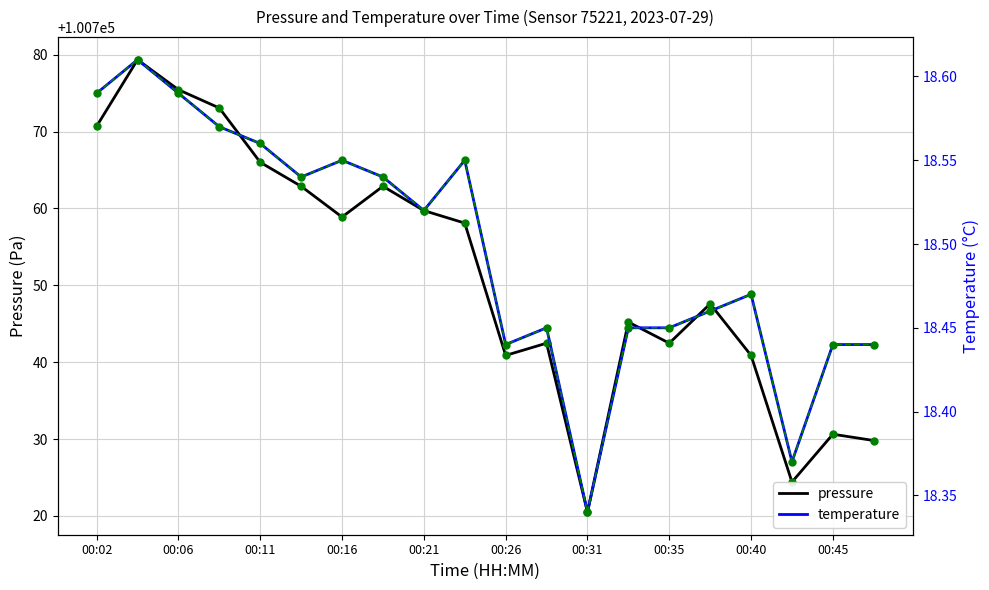

What is the difference between the second highest and minimum values in the temperature (dashed) series?

0.2